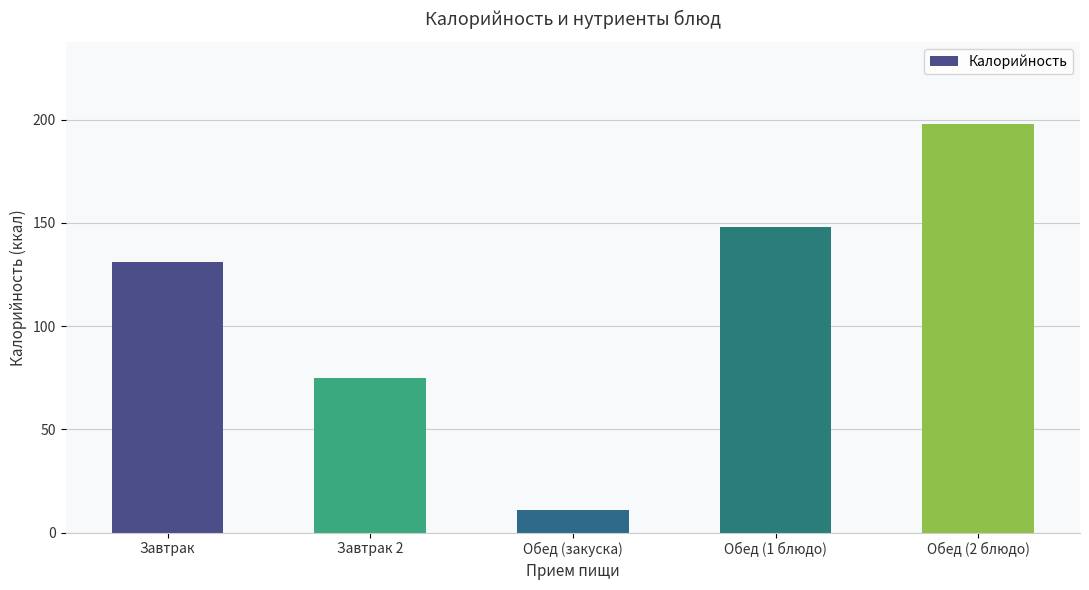

What is the label of the 4th bar from the right?

Завтрак 2